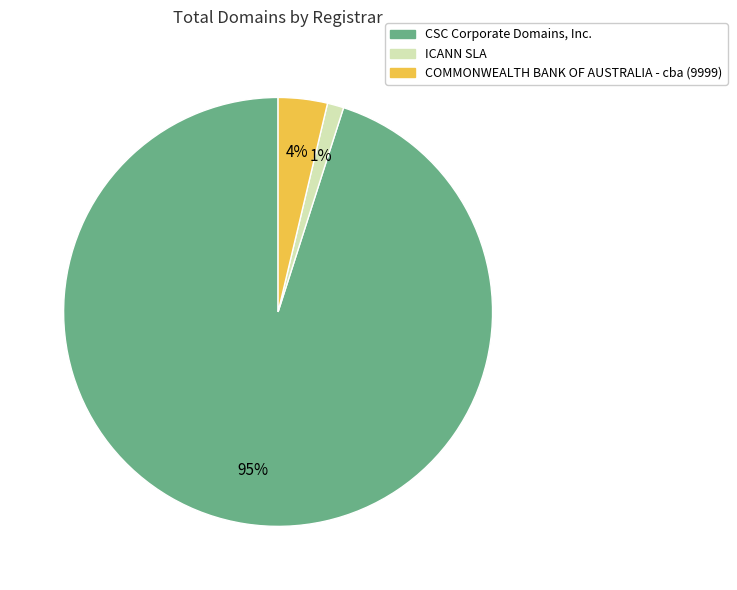

Which category accounts for the majority?

CSC Corporate Domains, Inc.